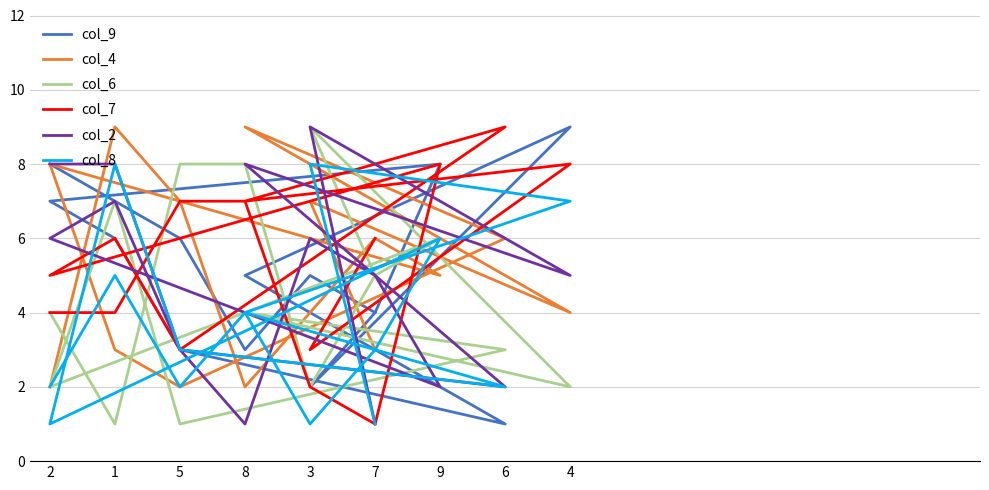

What is the greatest value displayed?

9